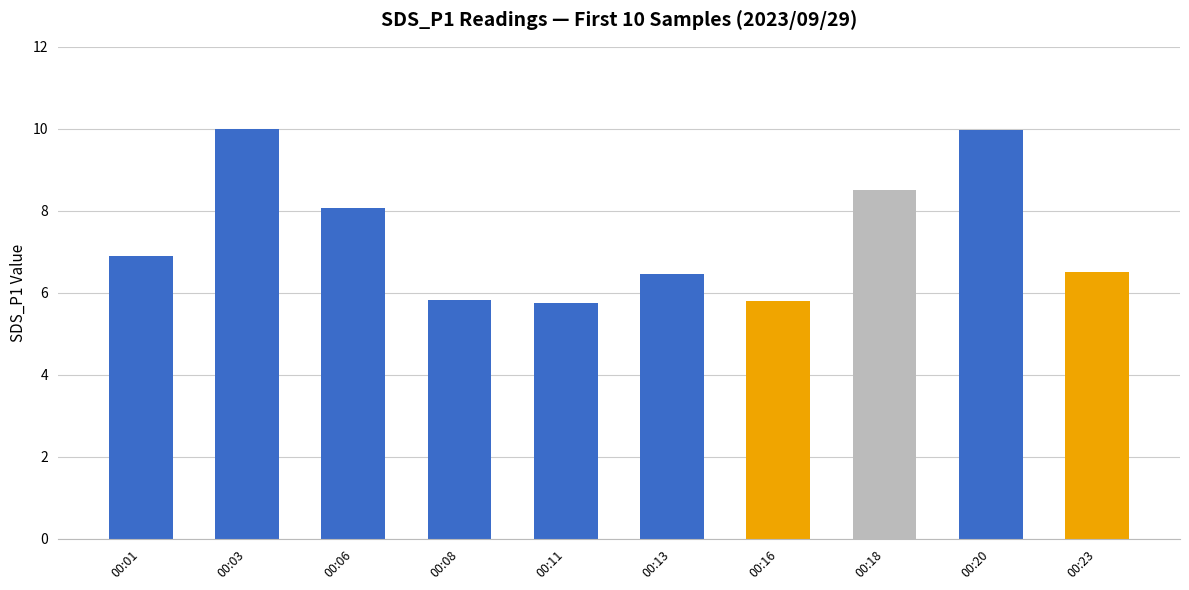

Reading left to right, transcribe all the data shown in this chart.

00:01=6.9	00:03=10.0	00:06=8.1	00:08=5.8	00:11=5.8	00:13=6.5	00:16=5.8	00:18=8.5	00:20=10.0	00:23=6.5